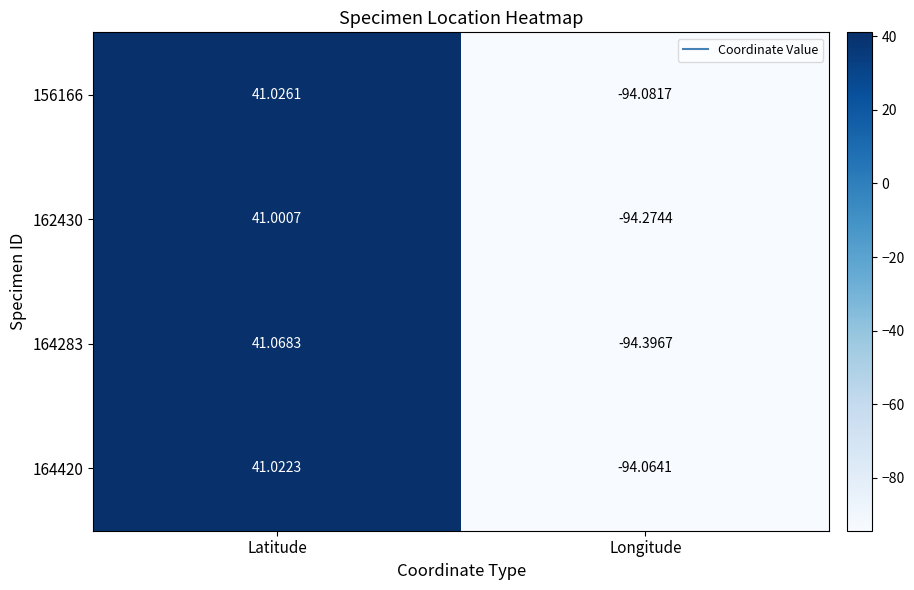

At how many categories does at least one series exceed 5?

1